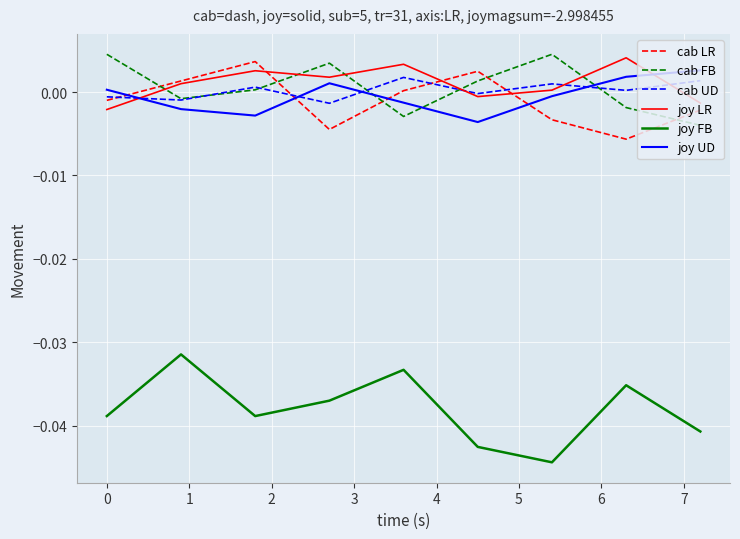

In cab LR, how many points are lower than both neighbors (excluding endpoints)?

2